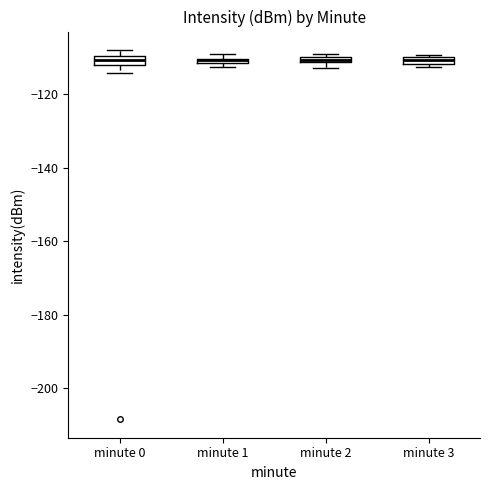

Where does the lower whisker of the box for minute 0 end on the y-axis? The values are not printed on the chart, so give them approximately, as read against the axis.

-114